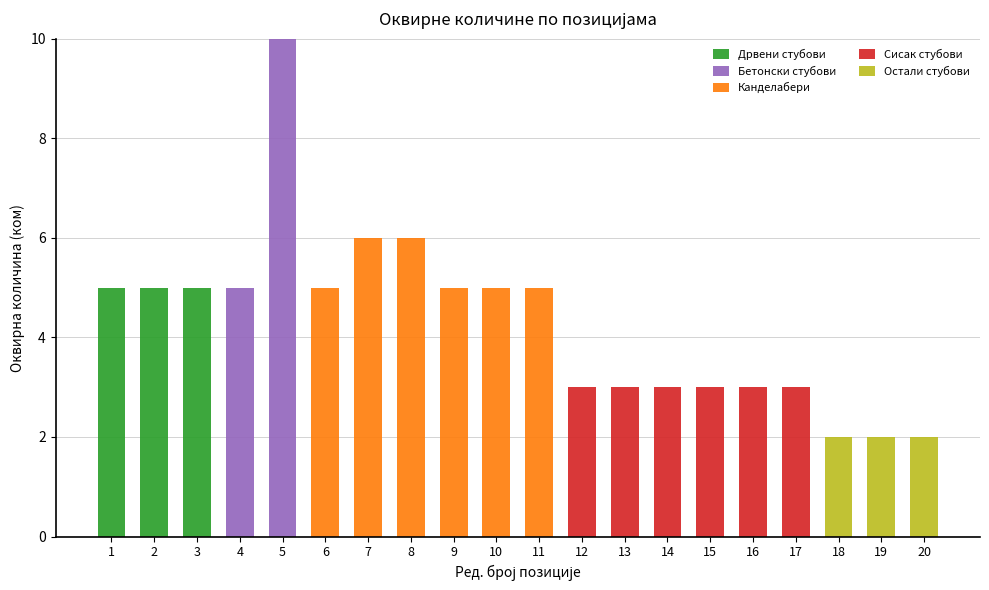

At which category is the sum across all series the highest?

5